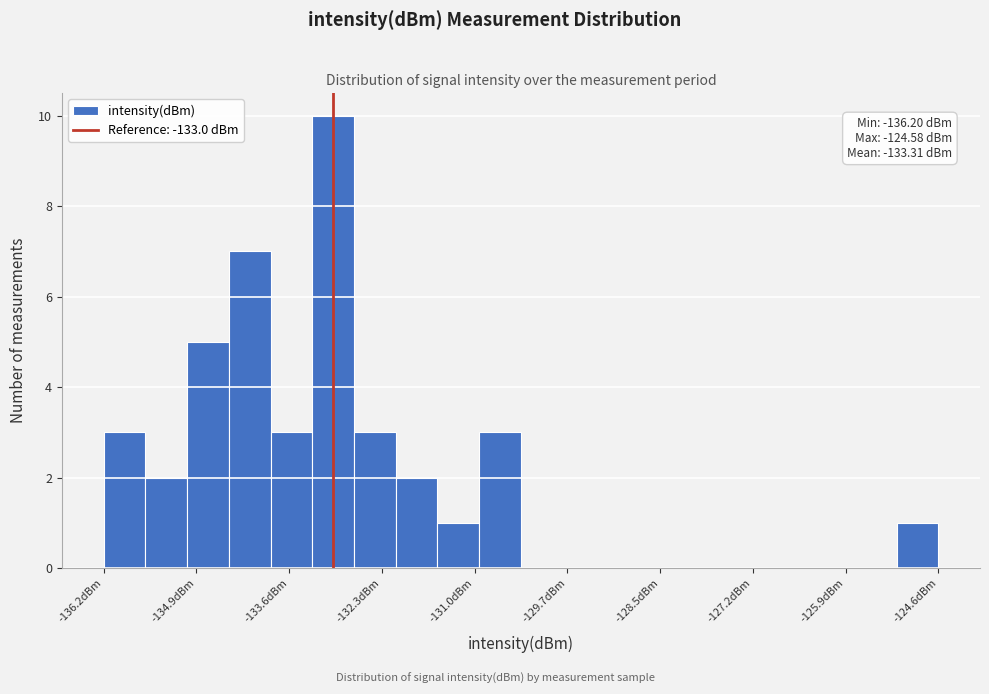

Around what value on the x-axis is the tallest bar? Give the approximate position of its centre, as read against the axis.

-133.0